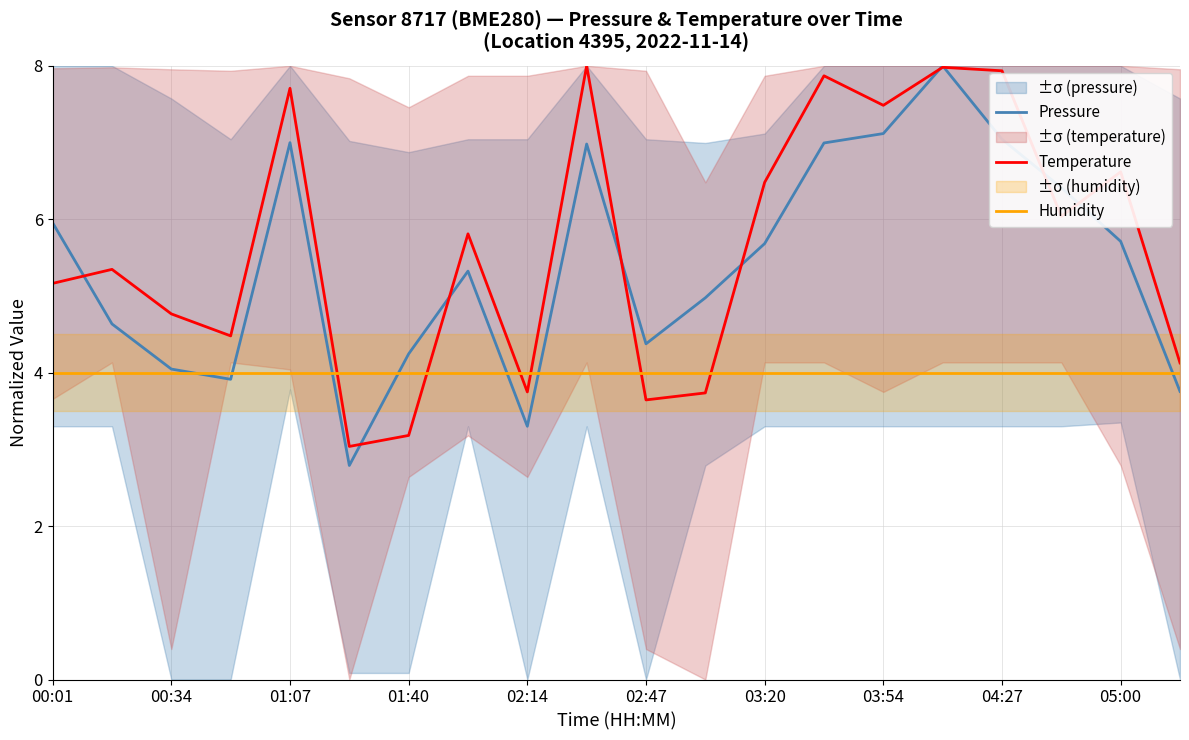

What is the lowest value of the Humidity series?

4.0